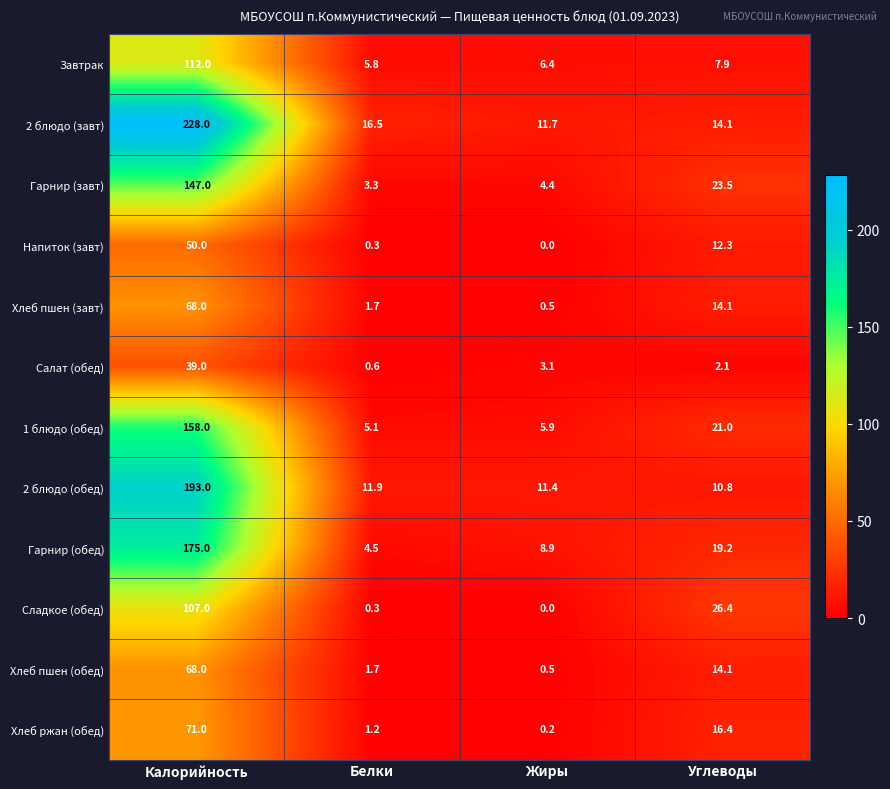

What is the maximum value for Сладкое (обед)?

107.0